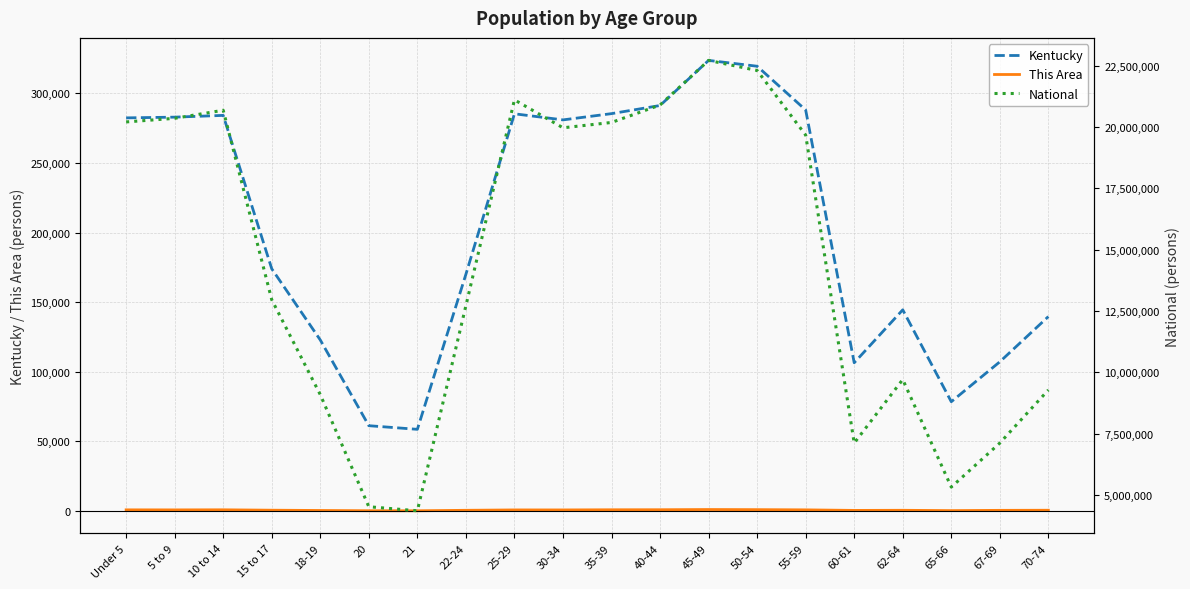

What is the spread (max minus min) of values at Under 5?

20200540